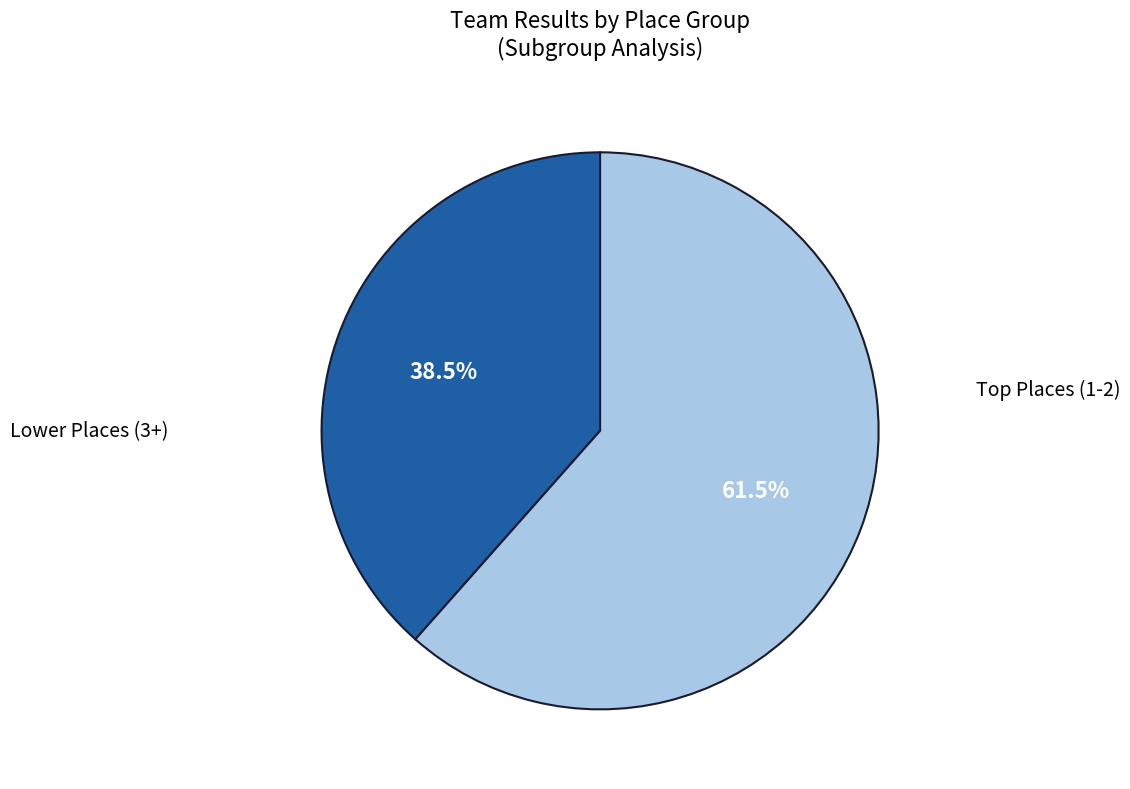

Does any single category account for the majority?

Yes